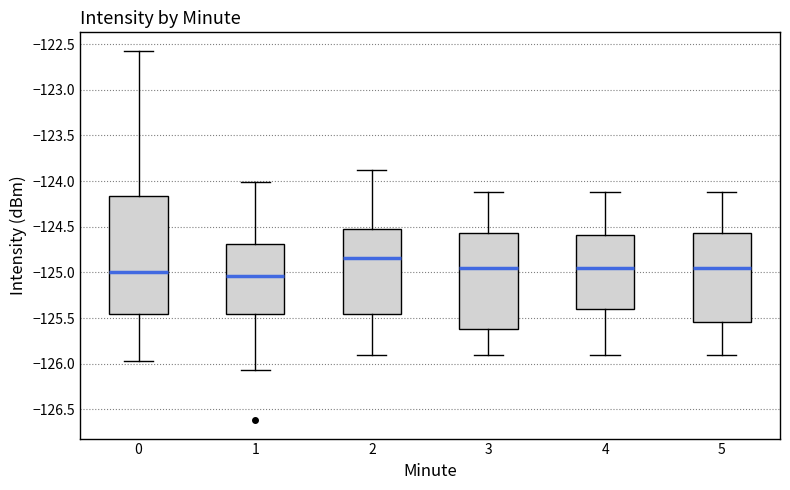

Reading left to right, read every box against the y-axis: the position of its median line, the range the box covers, and the ends of its whiskers. The values are not printed on the chart, so give them approximately, as read against the axis.

0: median -125.00, box -125.45 to -124.15, whiskers -125.95 to -122.55
1: median -125.05, box -125.45 to -124.70, whiskers -126.05 to -124.00
2: median -124.85, box -125.45 to -124.50, whiskers -125.90 to -123.90
3: median -124.95, box -125.60 to -124.55, whiskers -125.90 to -124.10
4: median -124.95, box -125.40 to -124.60, whiskers -125.90 to -124.10
5: median -124.95, box -125.55 to -124.55, whiskers -125.90 to -124.10